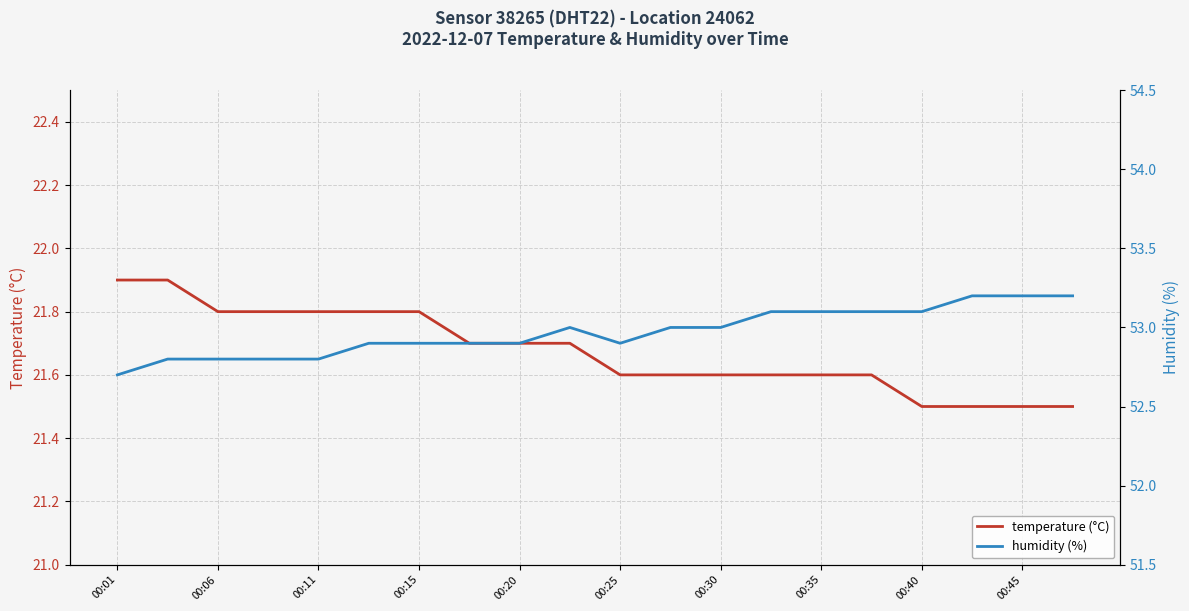

What is the value of the temperature point at the 11th from the left?

21.6